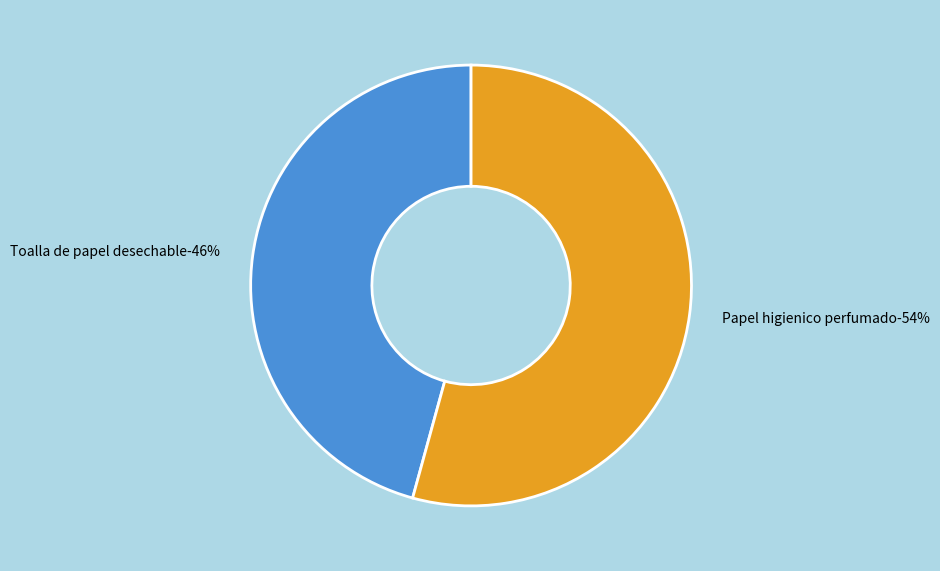

Is there a majority slice in this chart?

Yes